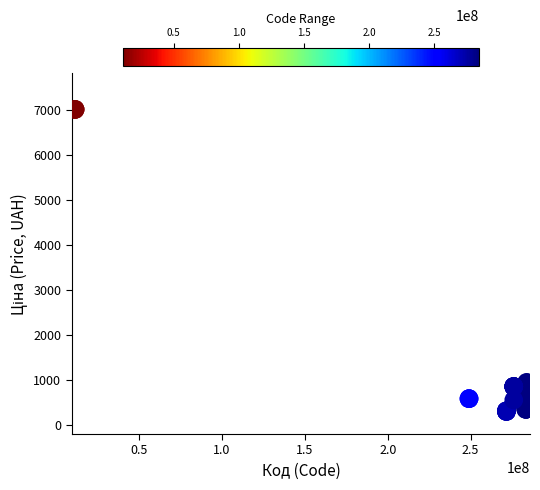

What Y value in the scatter plot is closest to 3651?

947.6